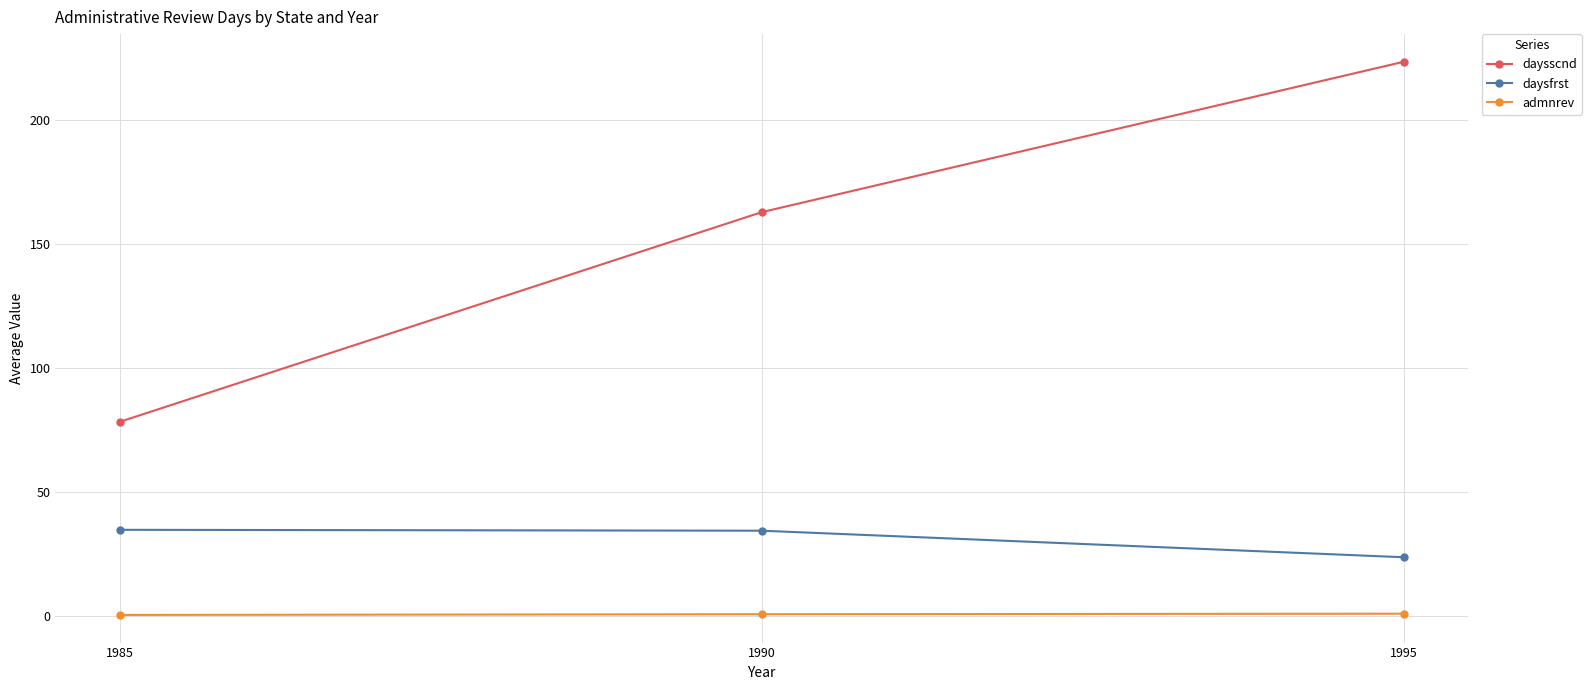

Which series has the widest spread of values?

daysscnd